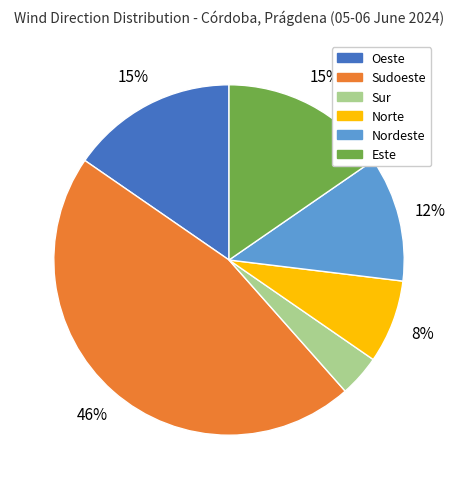

Is there a majority slice in this chart?

No